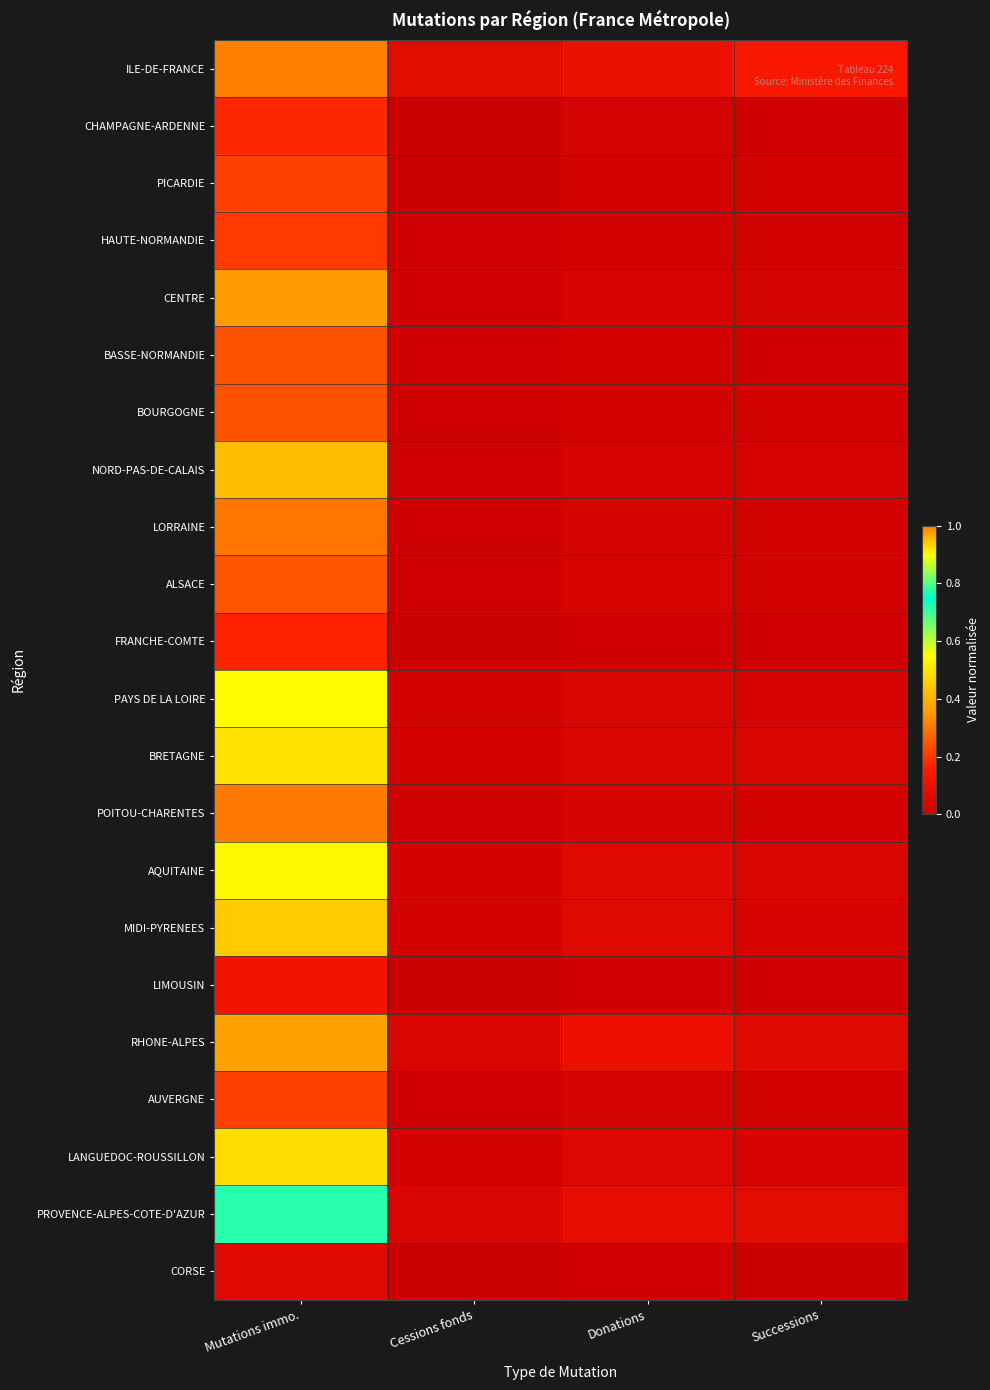

What is the total value across all series at Cessions fonds?

0.4